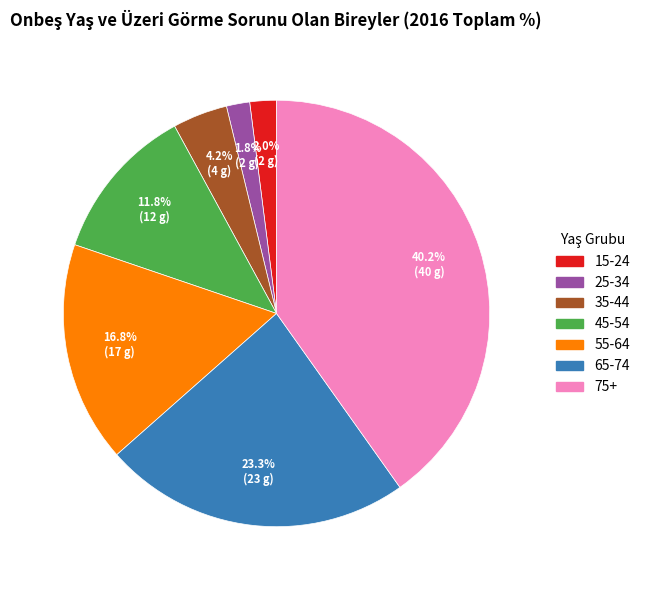

Which has a higher value, 35-44 or 55-64?

55-64